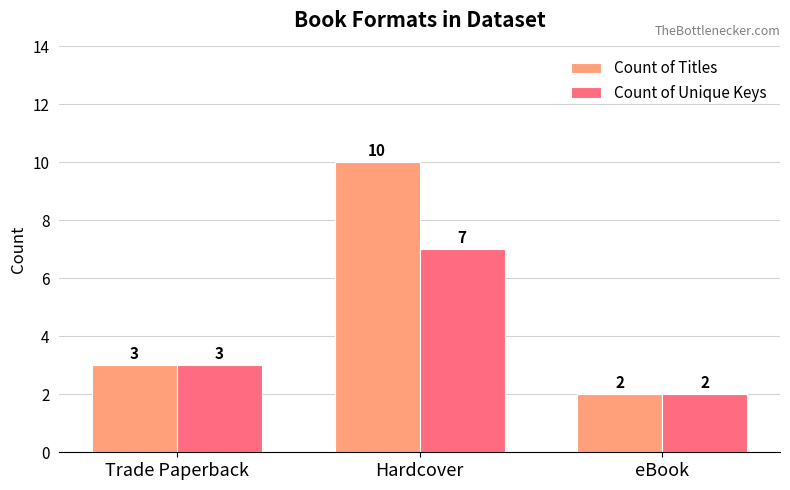

What is the total value across all series at Hardcover?

17